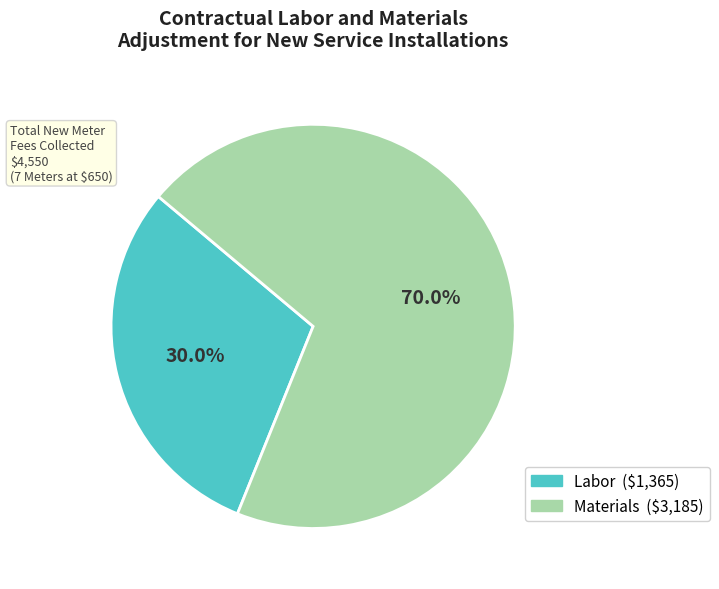

What percentage do Labor and Materials together represent?

100.0%